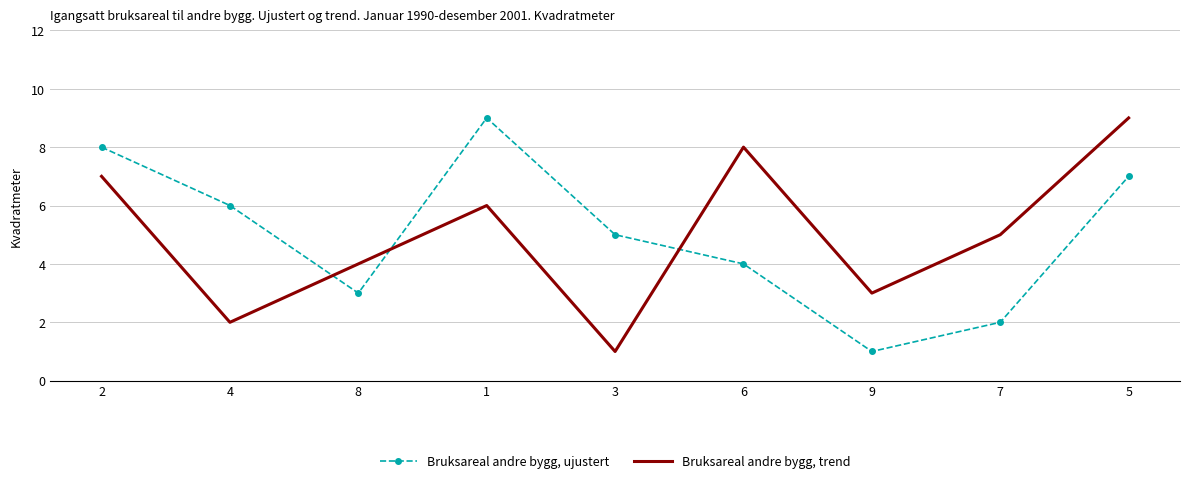

How many Bruksareal andre bygg, ujustert values are between 3 and 7?

5